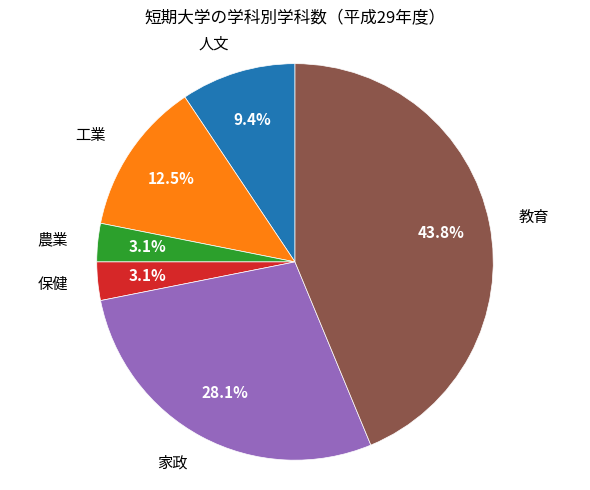

Does any single category account for the majority?

No